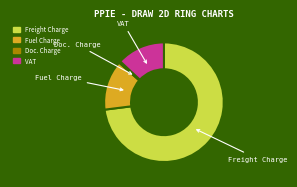

Is there a majority slice in this chart?

Yes